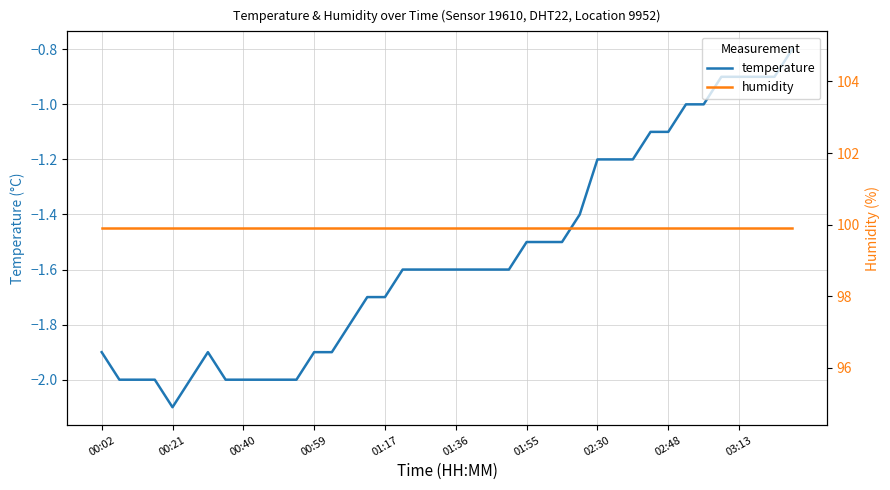

True or false: temperature has a value of -3.6 at 01:36.

False